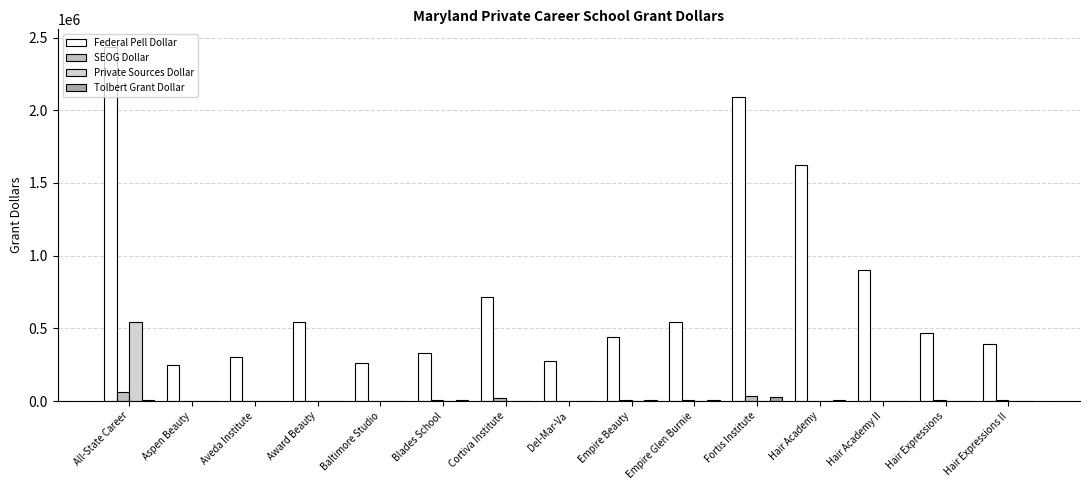

At which label does SEOG Dollar reach its peak?

All-State Career